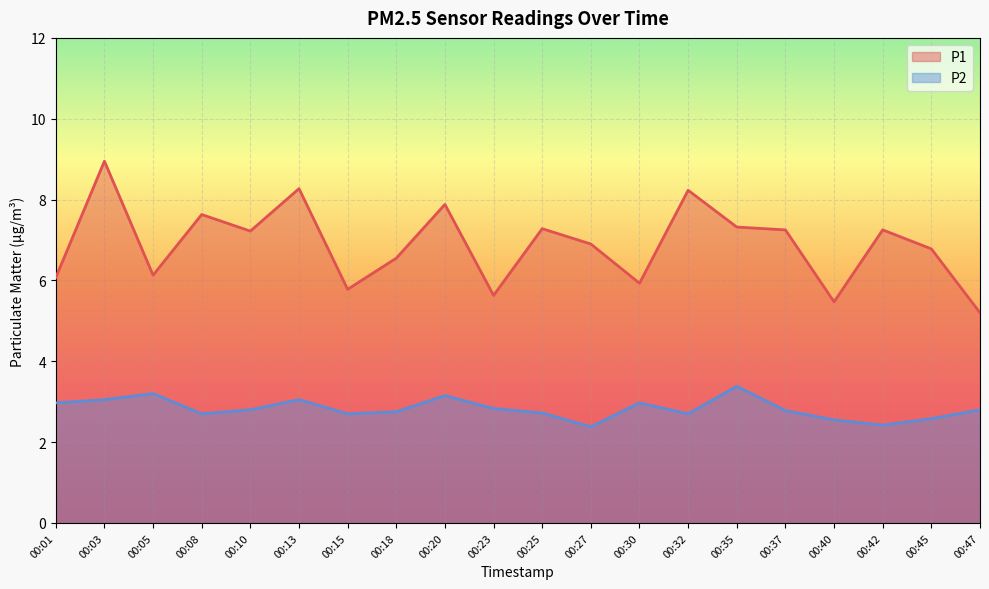

True or false: P2 and P1 cross at least once.

False